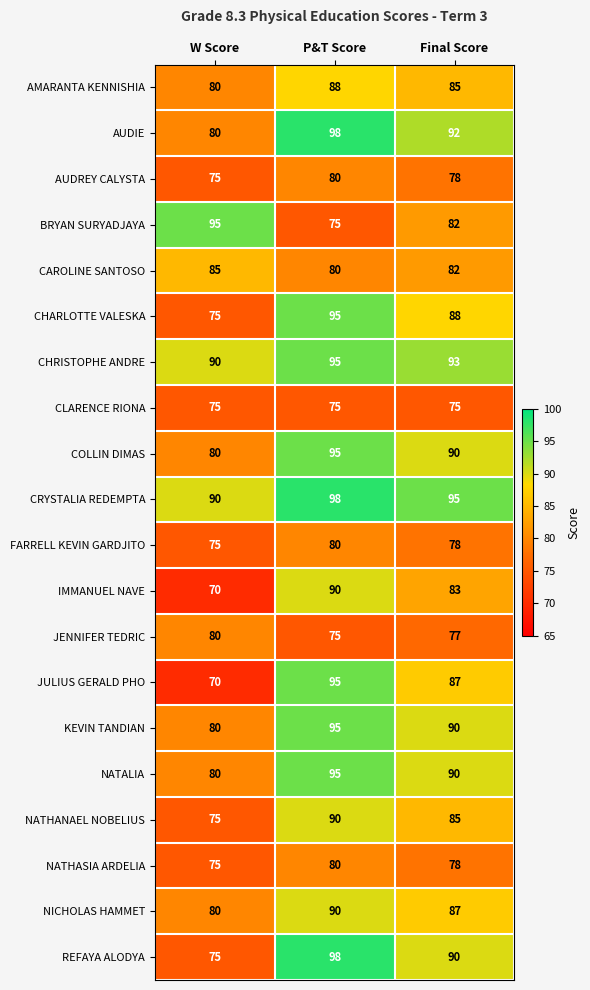

The value of NICHOLAS HAMMET at W Score is 80. True or false?

True